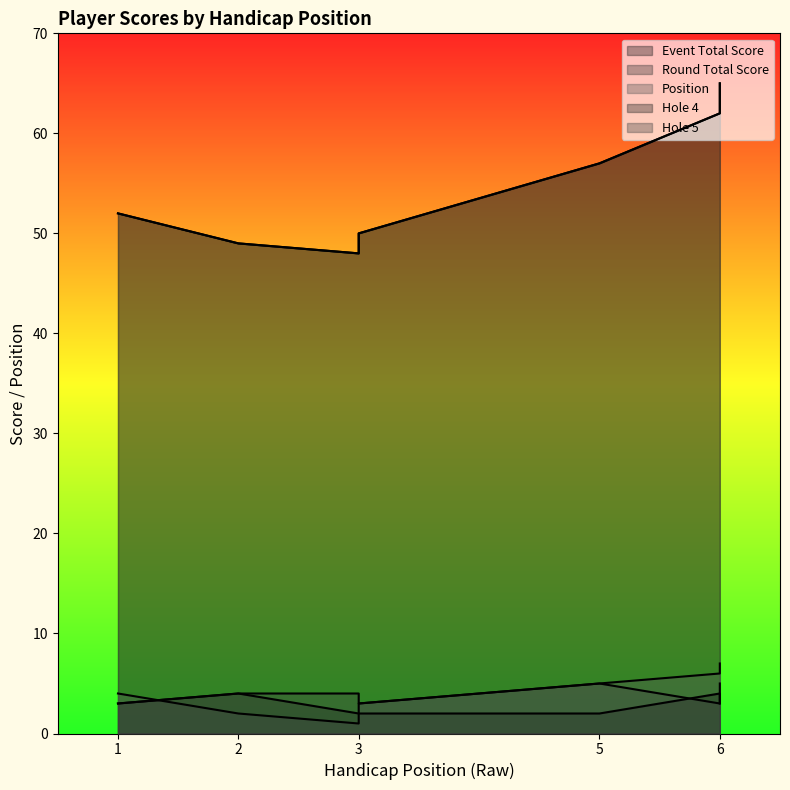

What is the approximate value of position at 2?

2